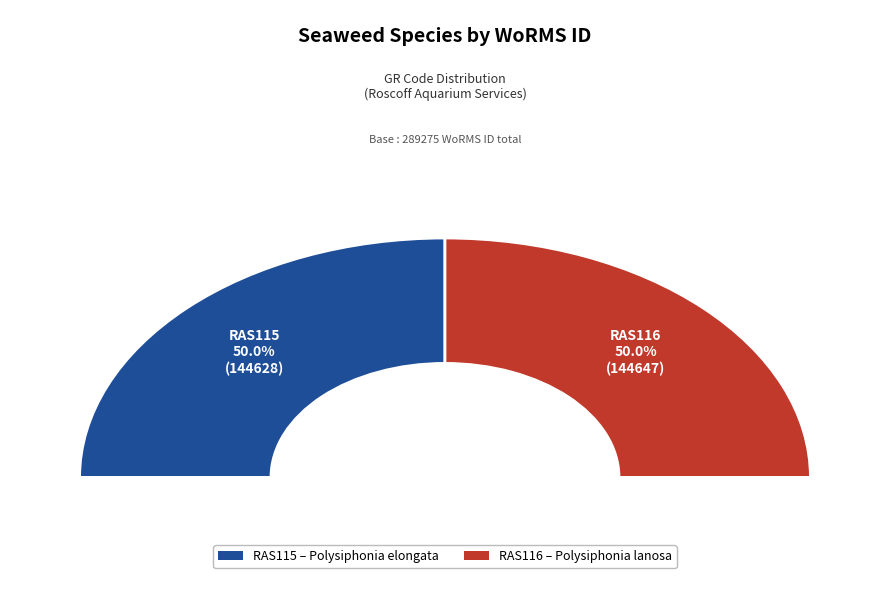

Is RAS116 the majority of the pie?

Yes